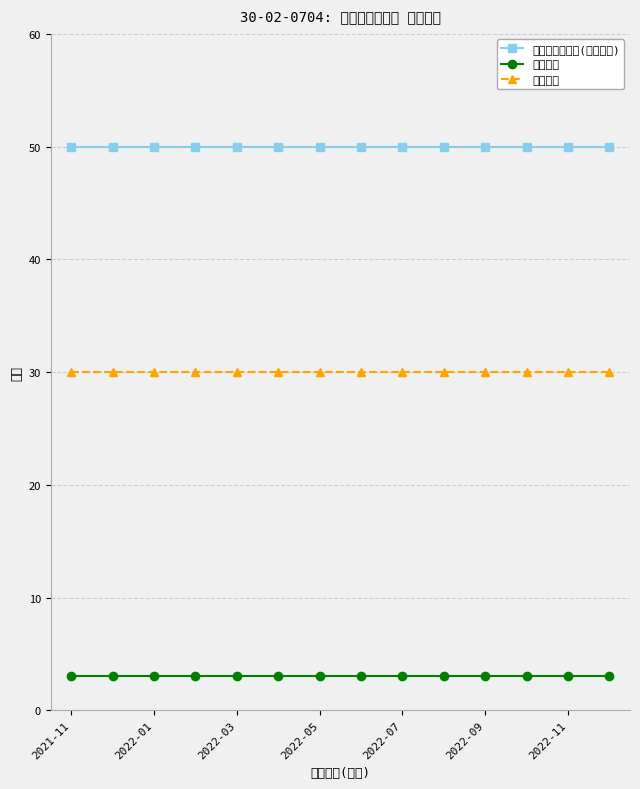

At which label is 地库车位物管费(应收金额) closest to 50?

2021-11